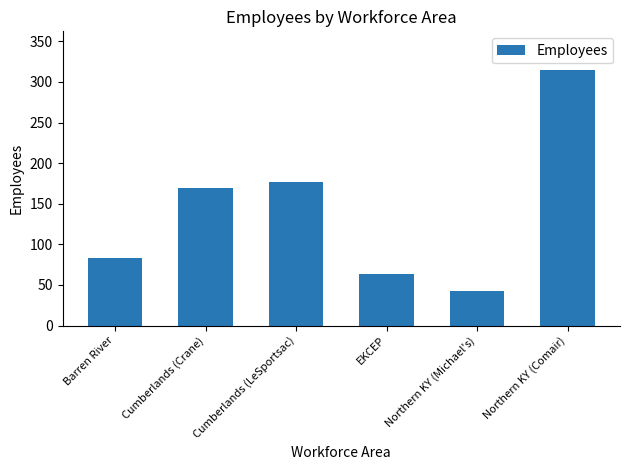

How many bars are there in total?

6